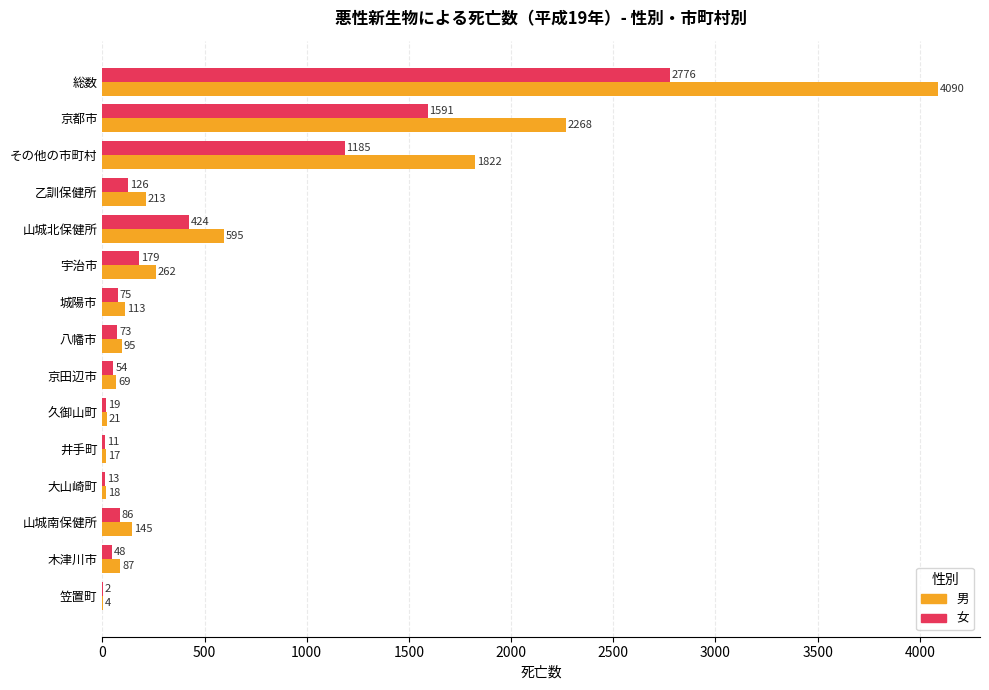

At which label does 男 reach its peak?

総数